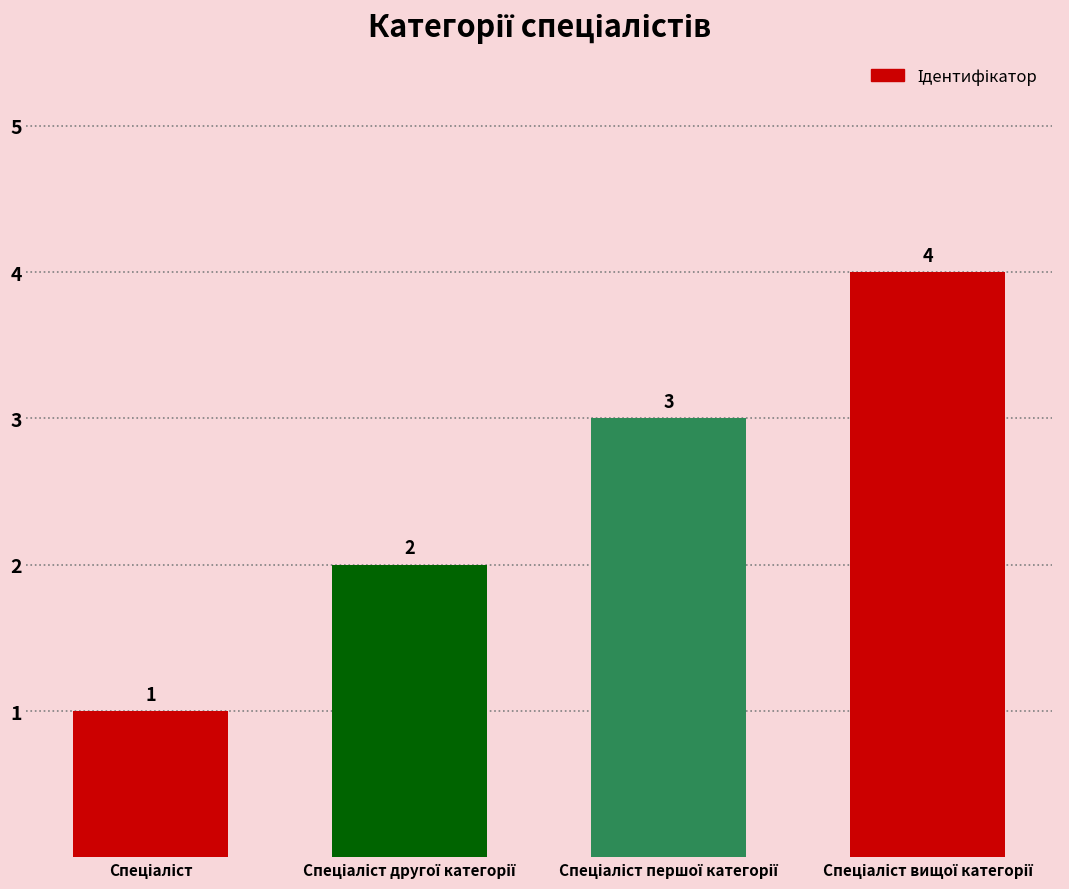

What is the greatest value displayed?

4